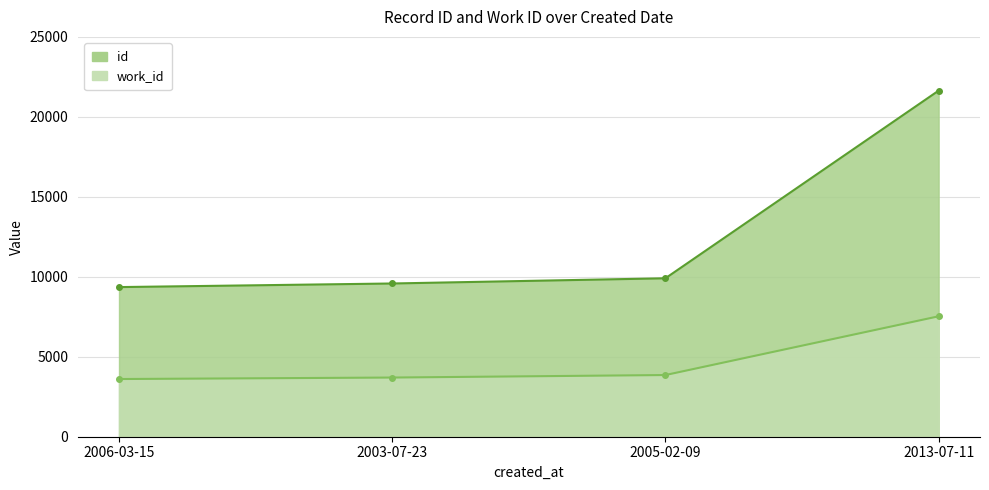

Which category has the lowest value in the work_id series?

2006-03-15